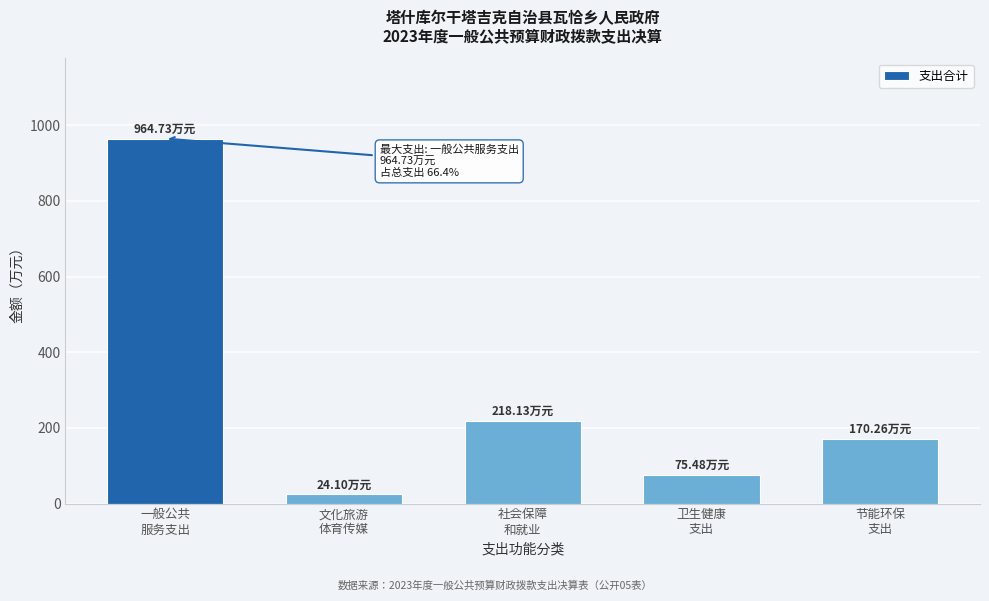

What is the difference between the second highest and minimum values?

194.0